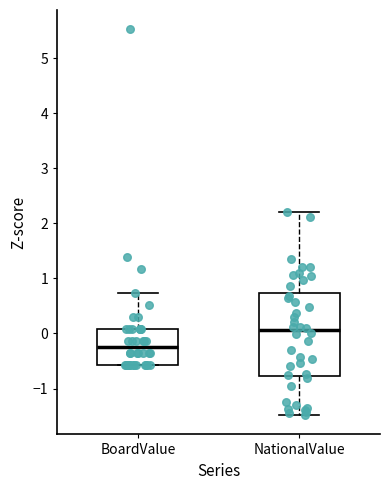

Where is the lower edge of the box for NationalValue on the y-axis? The values are not printed on the chart, so give them approximately, as read against the axis.

-0.8